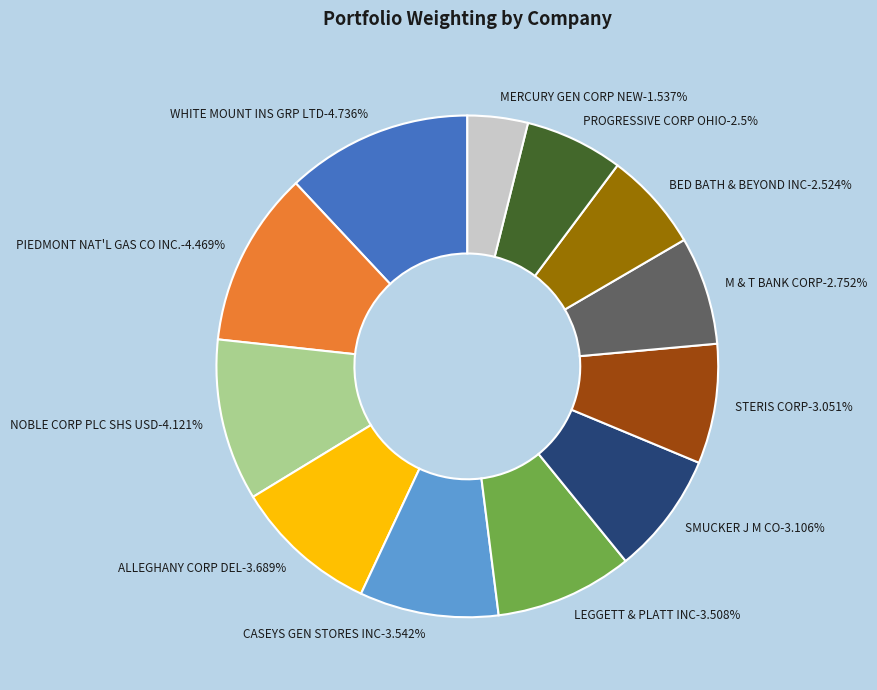

What is the largest slice in the pie chart?

WHITE MOUNT INS GRP LTD